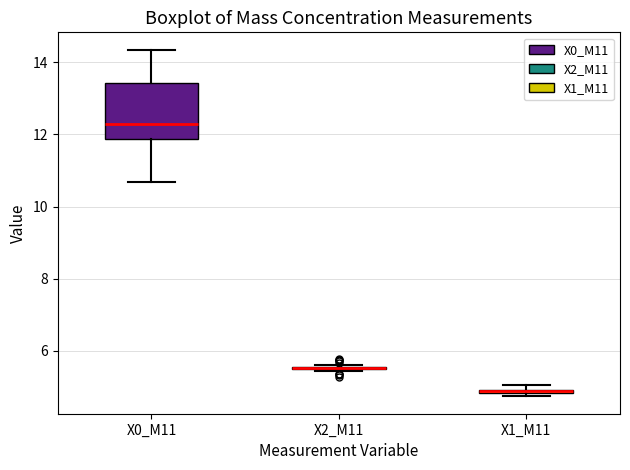

Comparing the boxes themselves (not the whiskers), which one is the tallest?

X0_M11